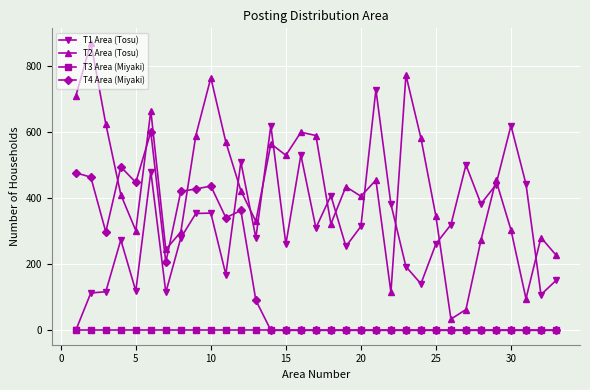

Which series has the largest range (max minus min)?

T2 Area (Tosu)